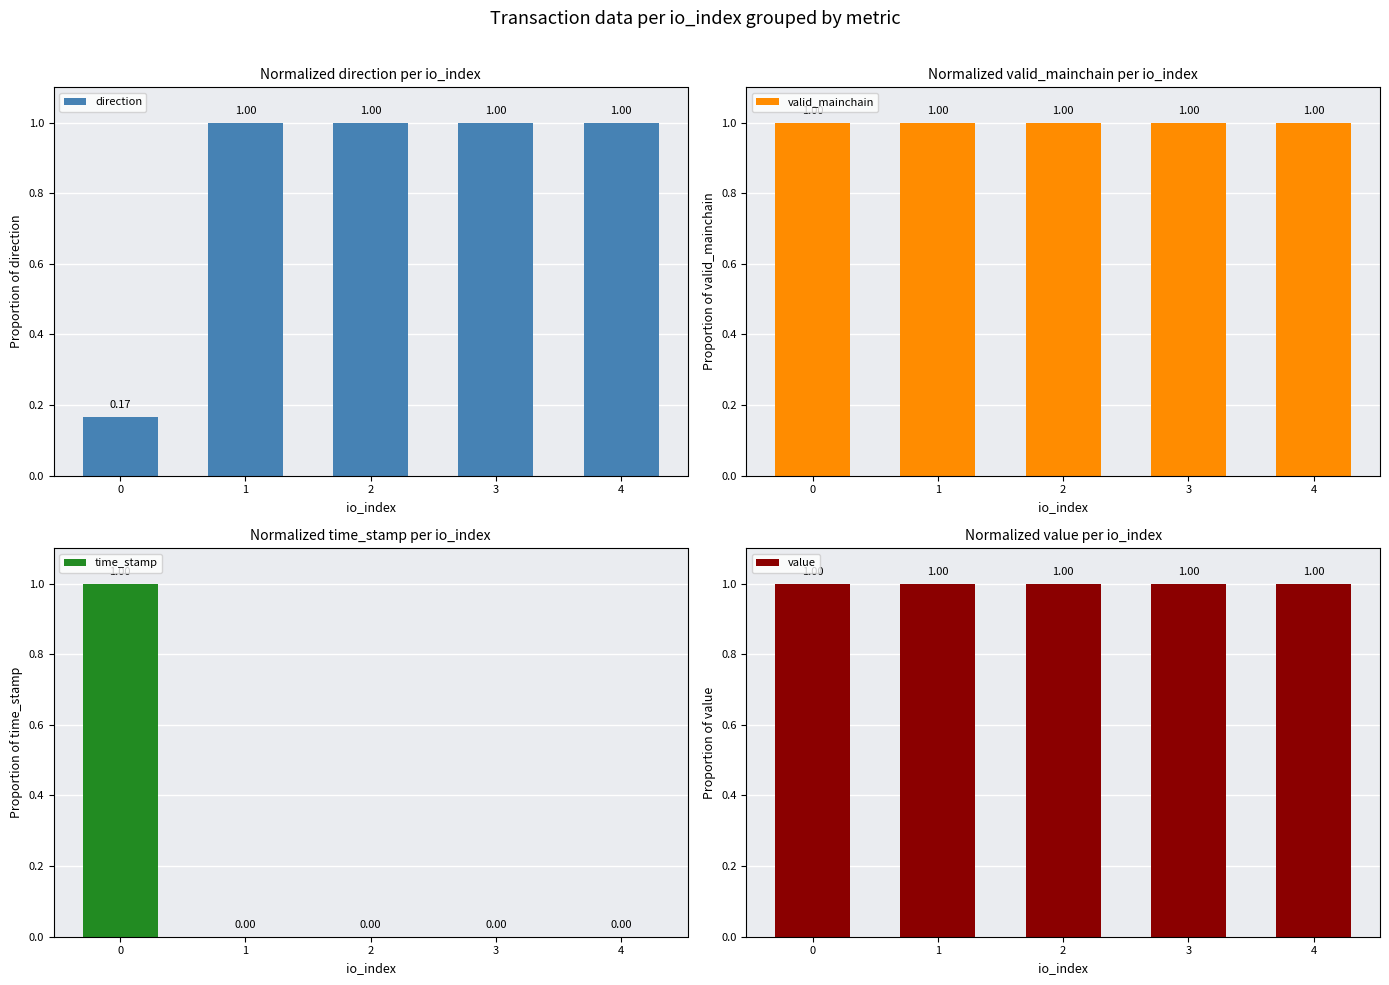

Read the value value at 4.

1.0